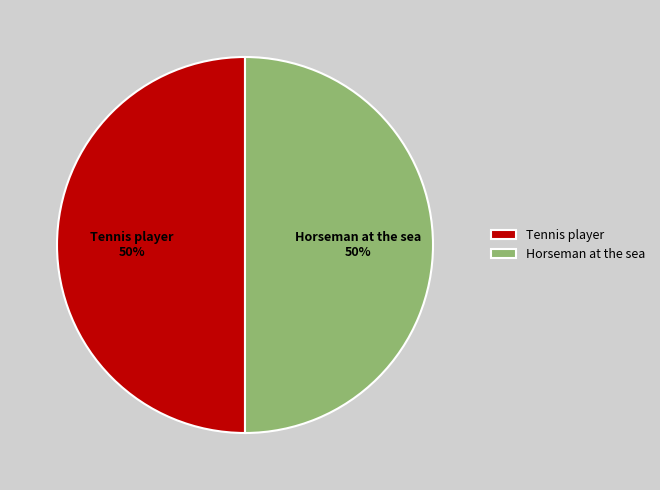

Combined, do Tennis player and Horseman at the sea account for over 50%?

Yes